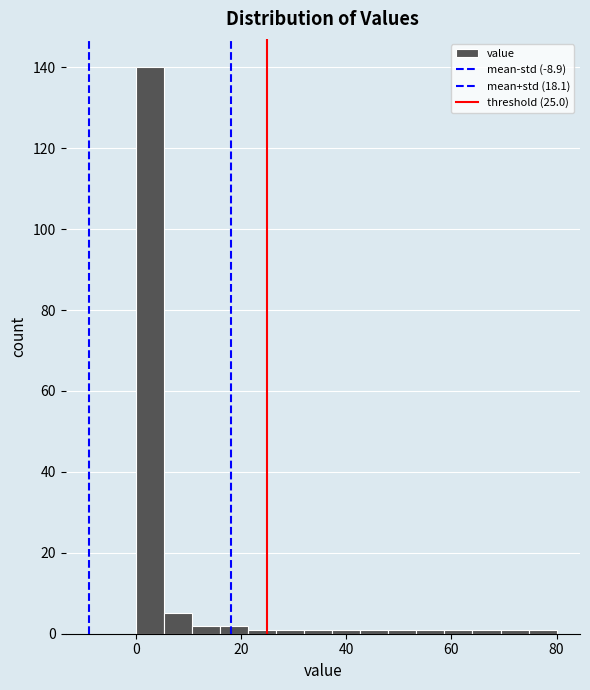

Read against the x-axis, roughly where is the centre of the tallest bar?

2